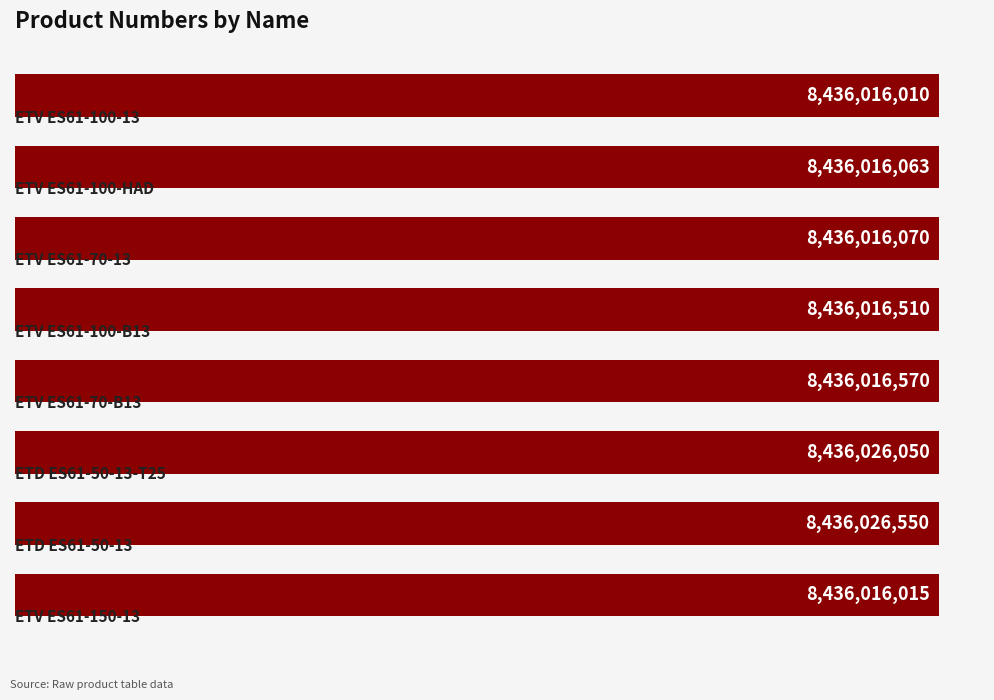

Are the bars horizontal?

Yes